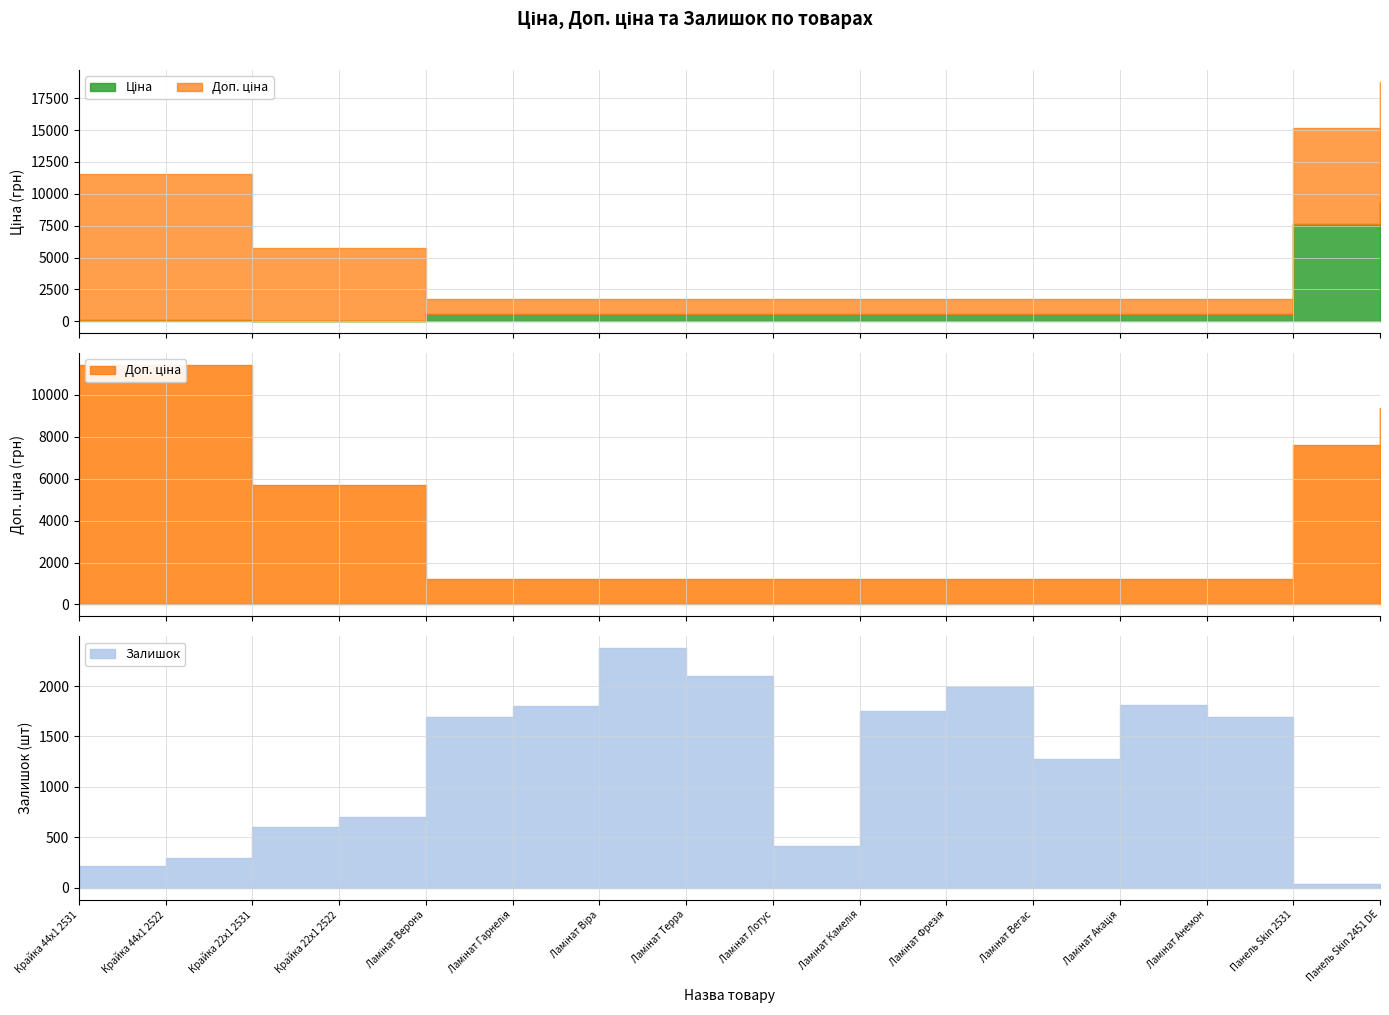

What is the value of the Ціна point at the 15th from the left?

7596.5